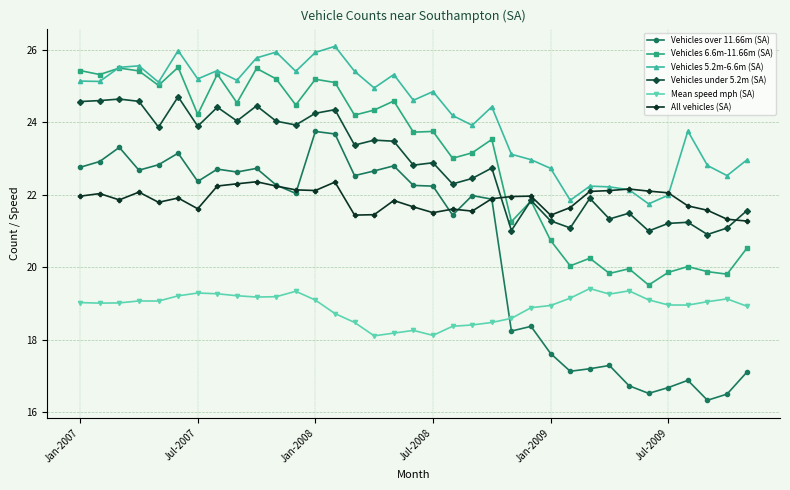

True or false: All vehicles (SA) and Mean speed mph (SA) intersect in this chart.

False